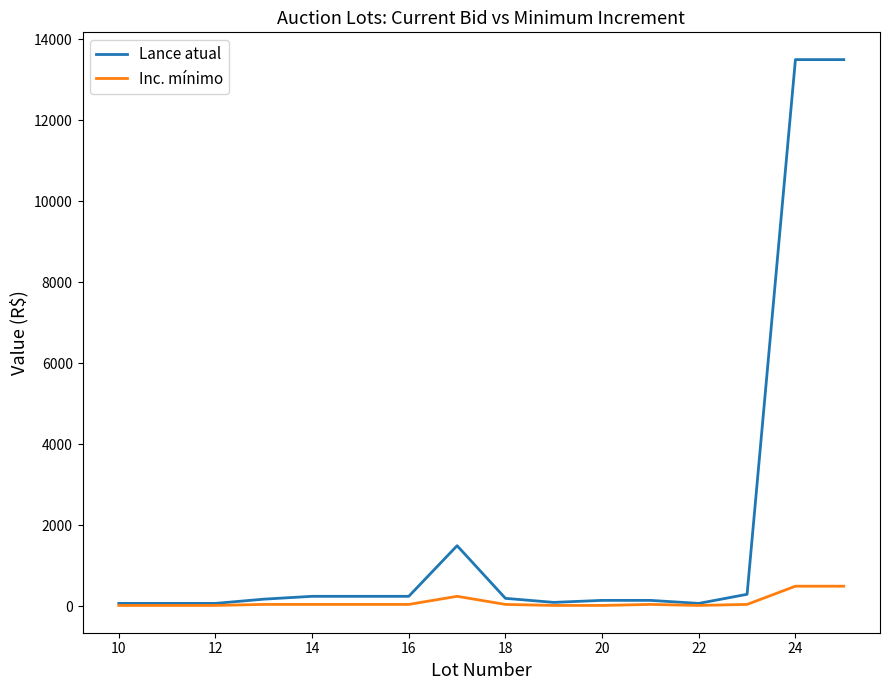

Rank the series by their maximum value, from lowest to highest.

Inc. mínimo, Lance atual